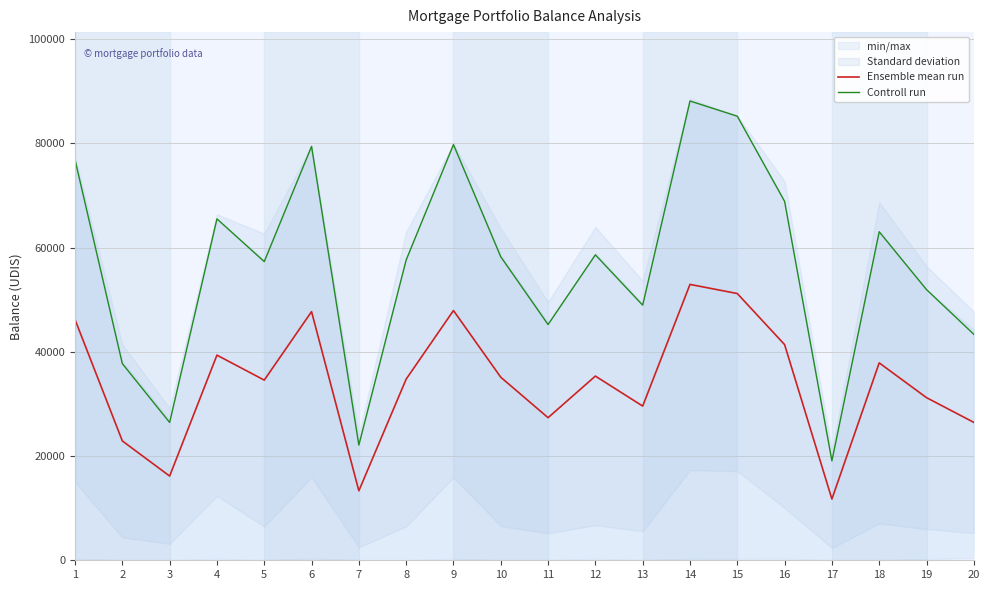

What is the value of the Ensemble mean run point at the 1st from the left?

46170.3